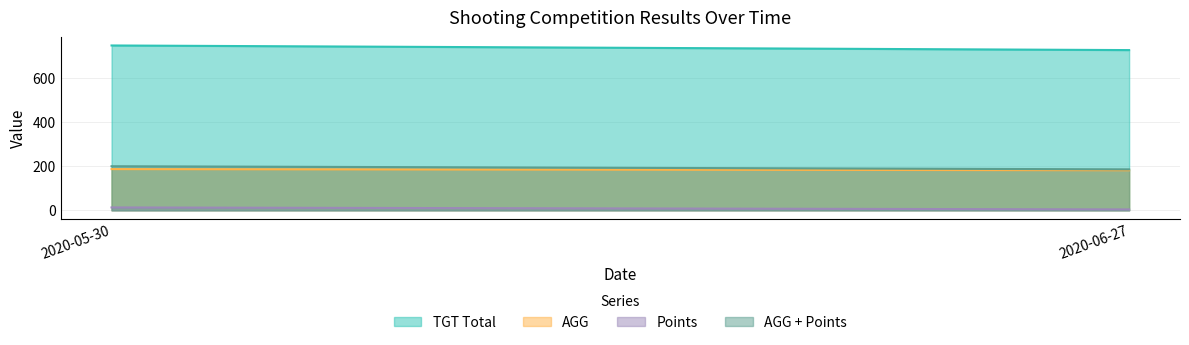

What is the approximate value of TGT Total at 2020-05-30?

749.0